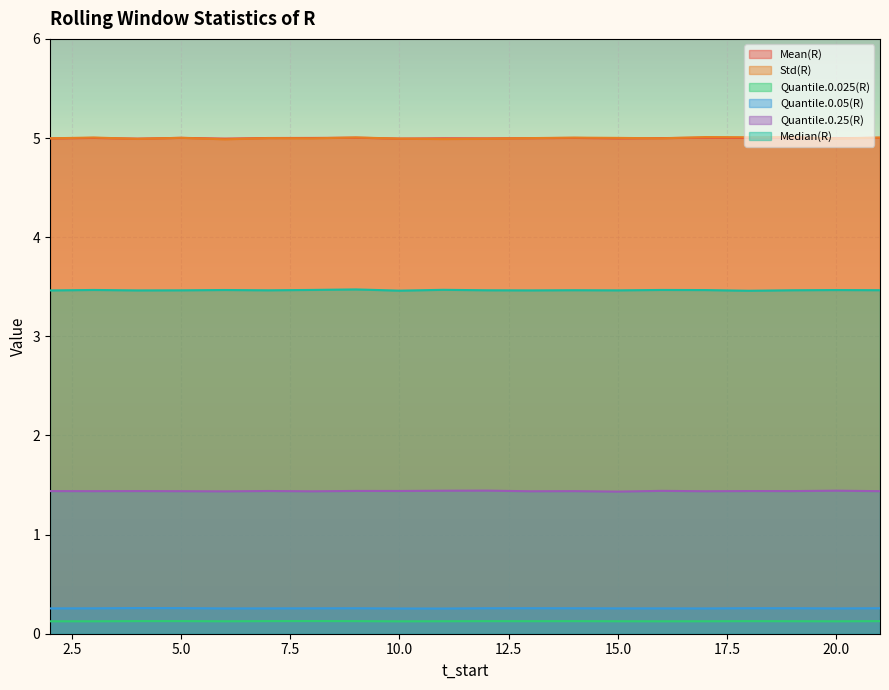

Reading left to right, transcribe all the data shown in this chart.

Mean(R): 5.0	5.0	5.0	5.0	5.0	5.0	5.0	5.0	5.0	5.0	5.0	5.0	5.0	5.0	5.0	5.0	5.0	5.0	5.0	5.0
Std(R): 5.0	5.0	5.0	5.0	5.0	5.0	5.0	5.0	5.0	5.0	5.0	5.0	5.0	5.0	5.0	5.0	5.0	5.0	5.0	5.0
Quantile.0.025(R): 0.1	0.1	0.1	0.1	0.1	0.1	0.1	0.1	0.1	0.1	0.1	0.1	0.1	0.1	0.1	0.1	0.1	0.1	0.1	0.1
Quantile.0.05(R): 0.3	0.3	0.3	0.3	0.3	0.3	0.3	0.3	0.3	0.3	0.3	0.3	0.3	0.3	0.3	0.3	0.3	0.3	0.3	0.3
Quantile.0.25(R): 1.4	1.4	1.4	1.4	1.4	1.4	1.4	1.4	1.4	1.4	1.4	1.4	1.4	1.4	1.4	1.4	1.4	1.4	1.4	1.4
Median(R): 3.5	3.5	3.5	3.5	3.5	3.5	3.5	3.5	3.5	3.5	3.5	3.5	3.5	3.5	3.5	3.5	3.5	3.5	3.5	3.5